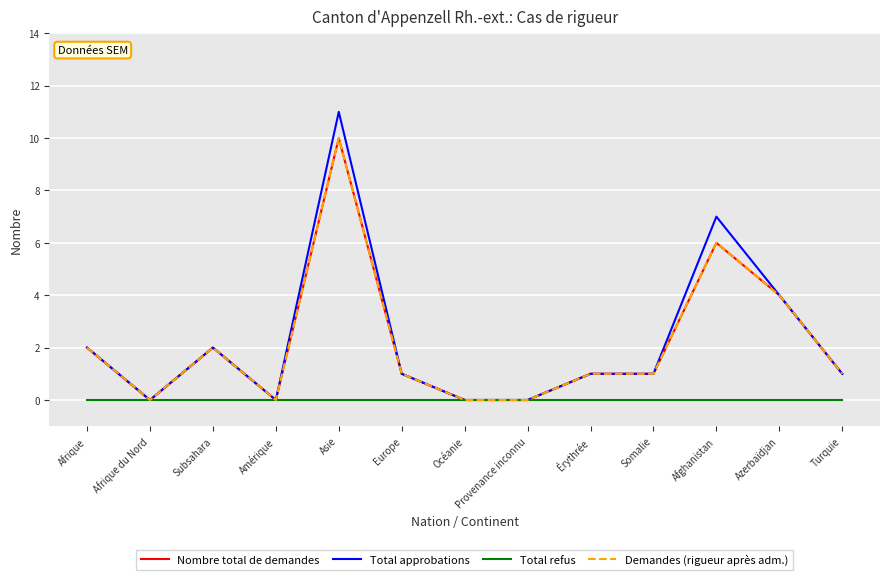

How many lines are shown in the chart?

4